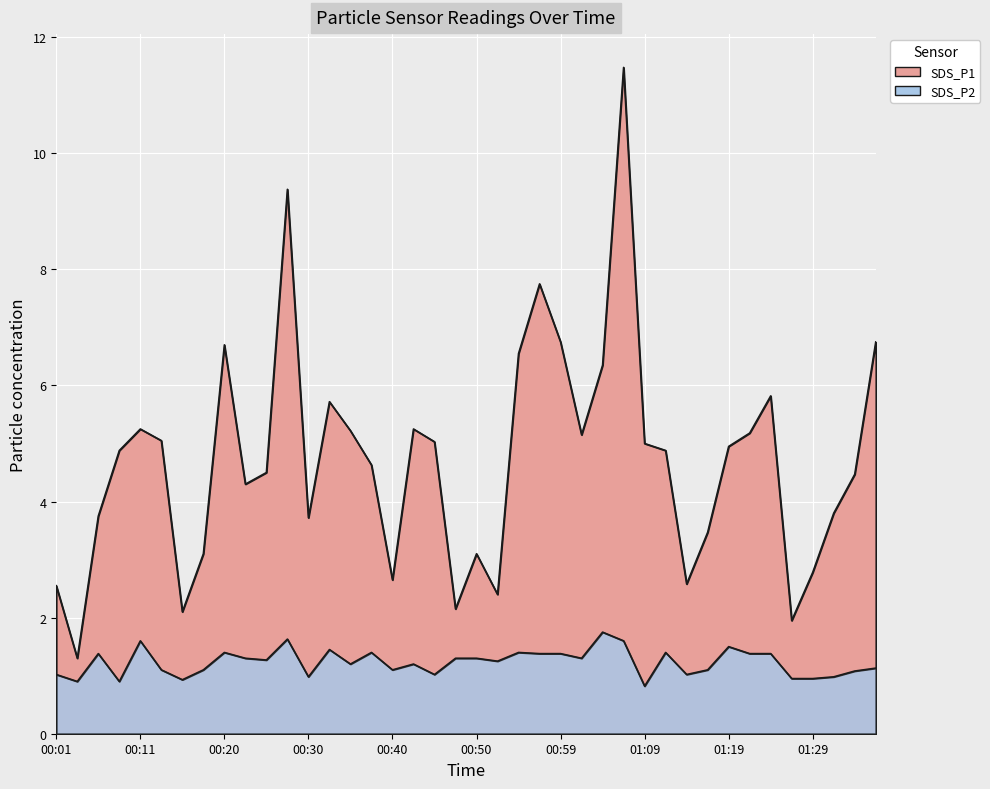

Rank the series at 01:19 from highest to lowest value.

SDS_P1, SDS_P2